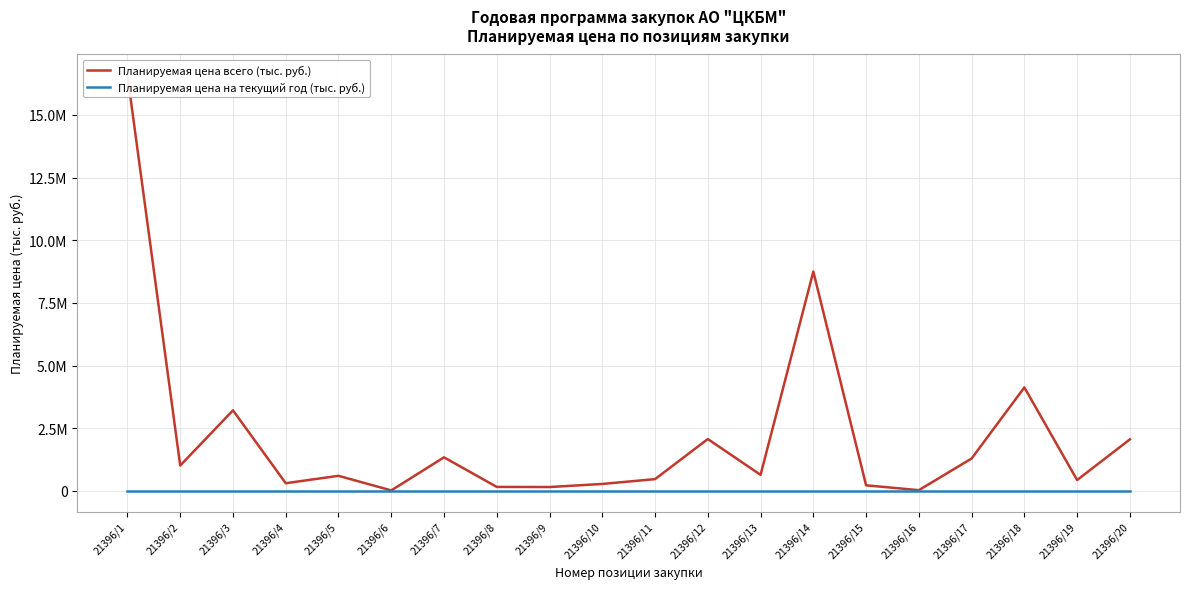

At 21396/7, list the series in order from largest to smallest.

Планируемая цена всего (тыс. руб.), Планируемая цена на текущий год (тыс. руб.)